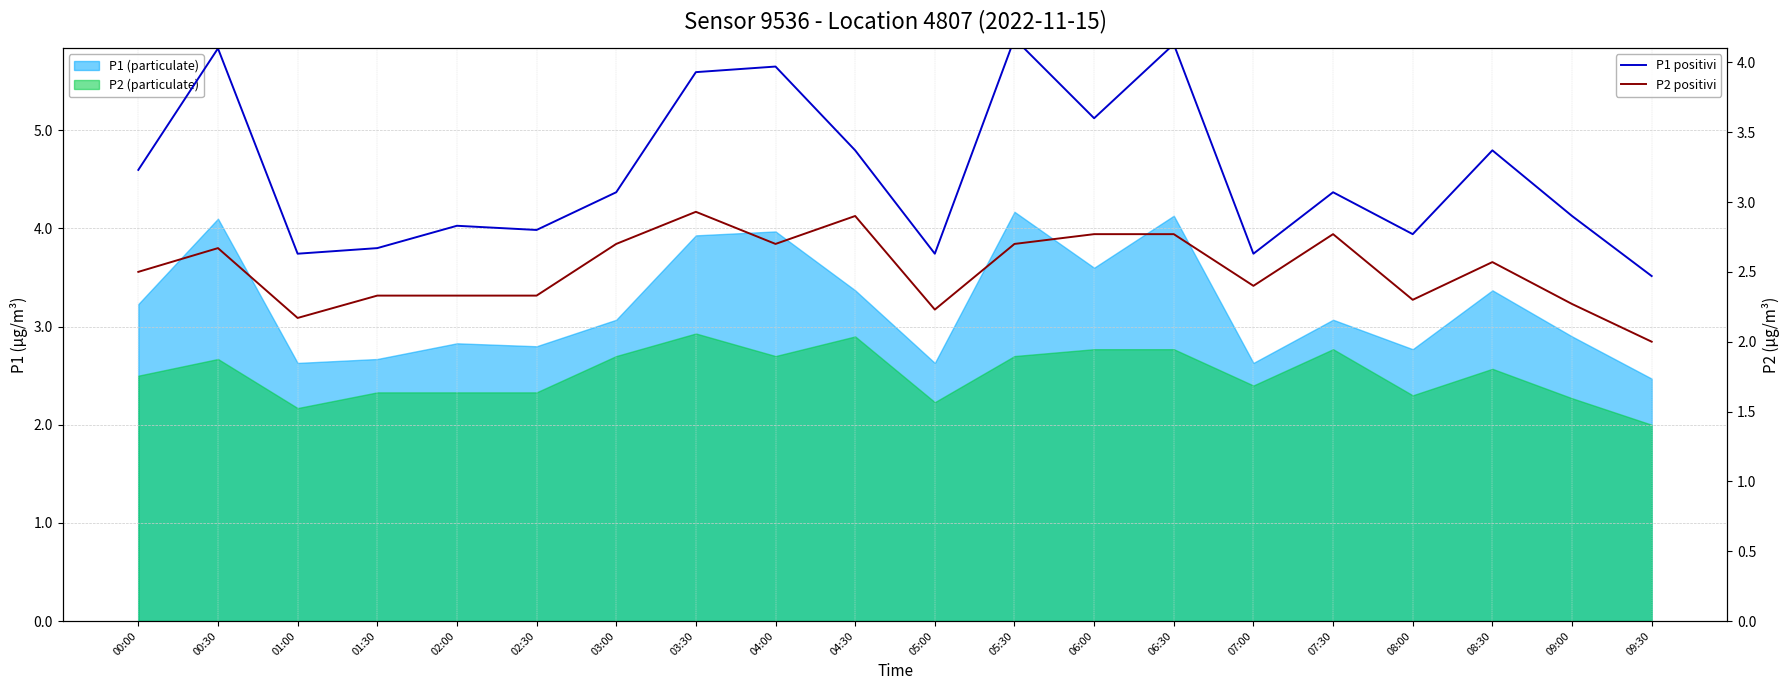

What is the label of the 13th point from the right?

03:30